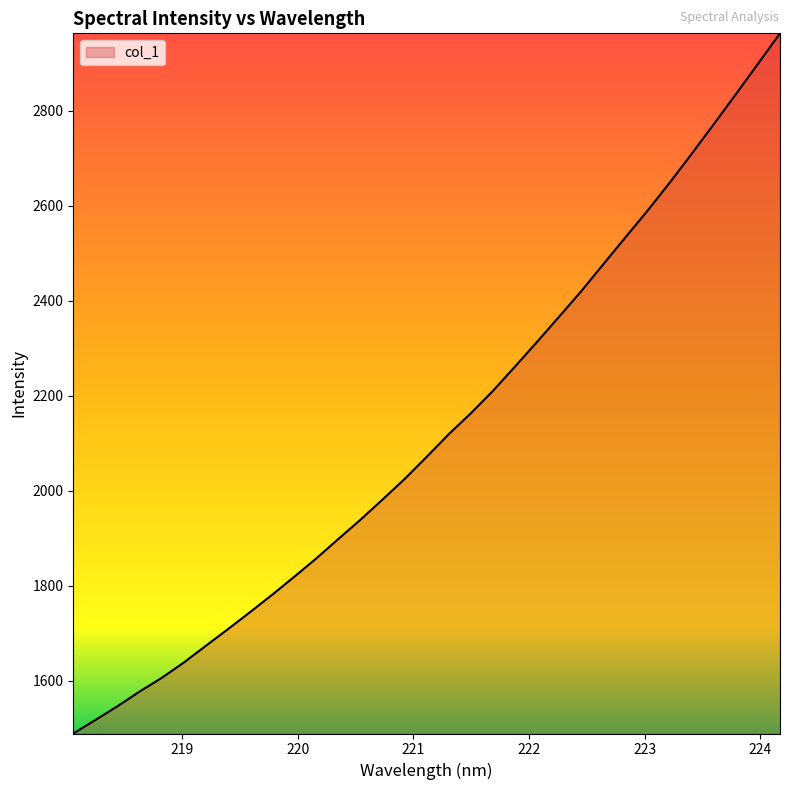

How many categories are shown in the chart?

33